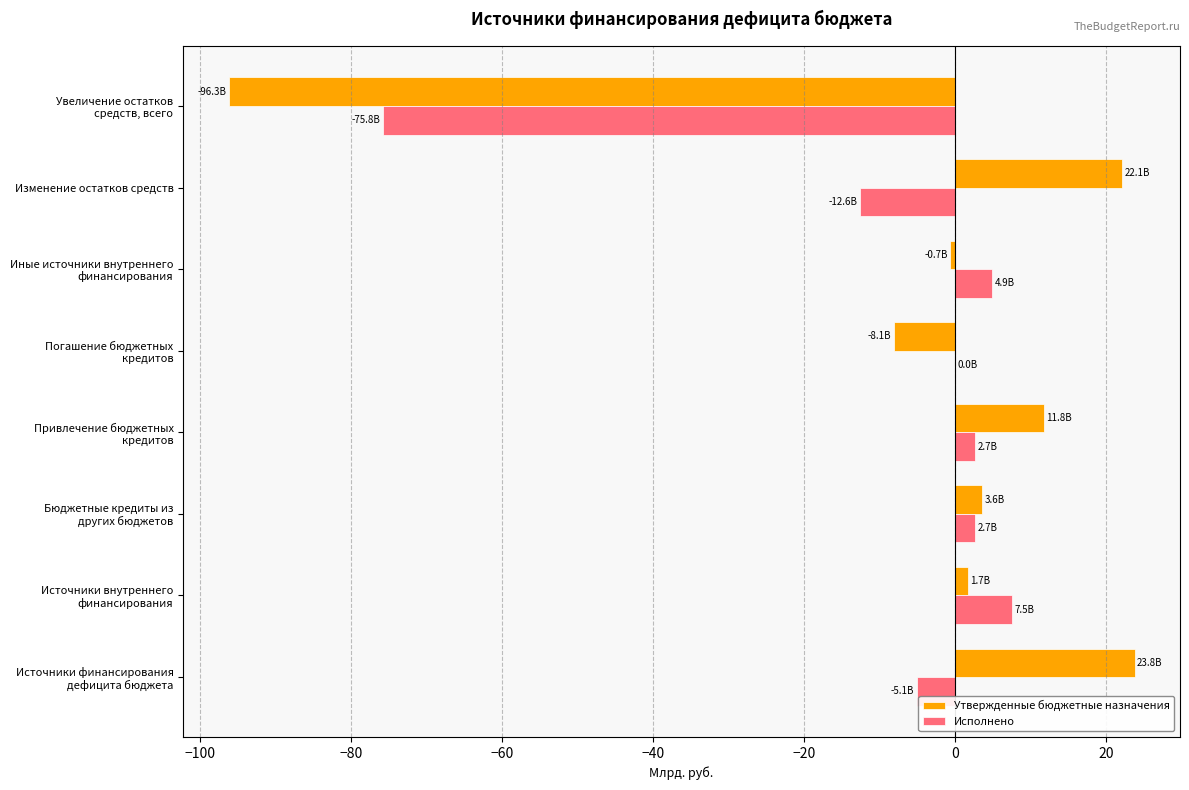

At which category is the sum across all series the highest?

Источники финансирования
дефицита бюджета